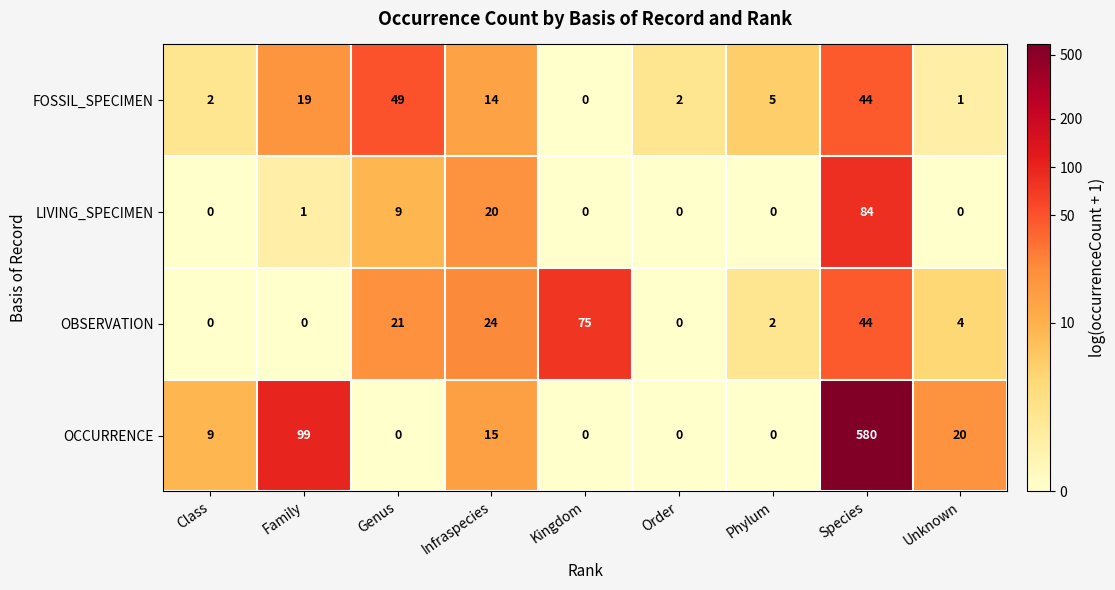

How many values in the OBSERVATION series are below 4?

4